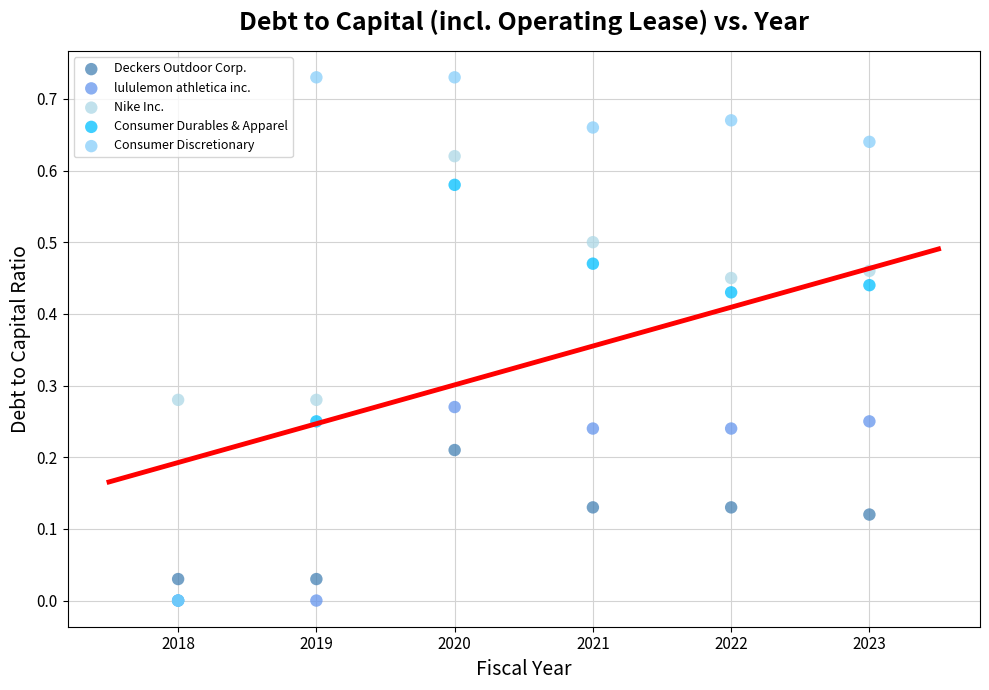

Which series reaches the maximum Y coordinate?

Consumer Discretionary